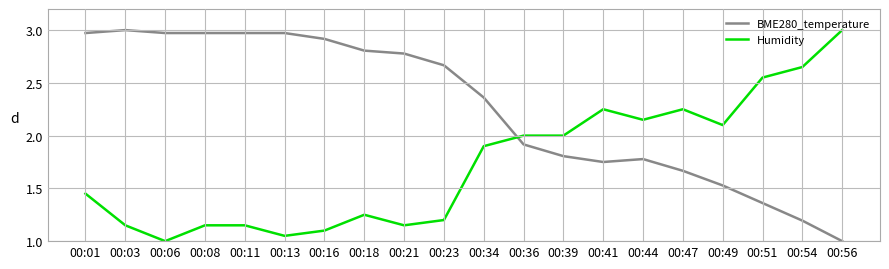

What are all the series names shown in the legend?

BME280_temperature, Humidity